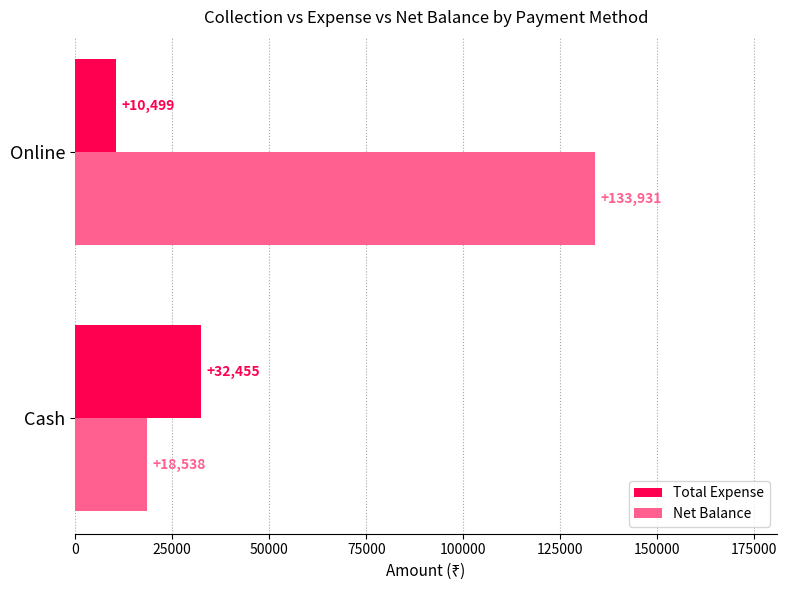

What is the highest value of the Net Balance series?

133931